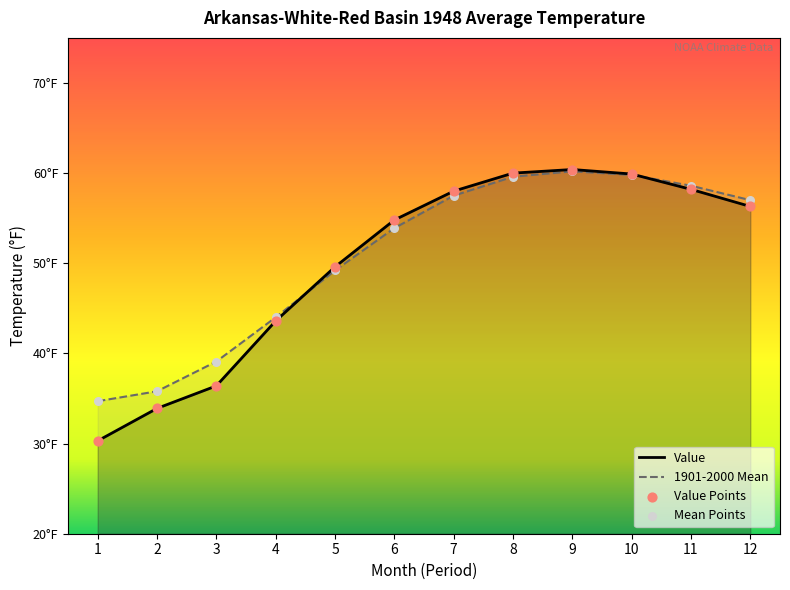

Which series has the largest total across all categories?

1901-2000 Mean